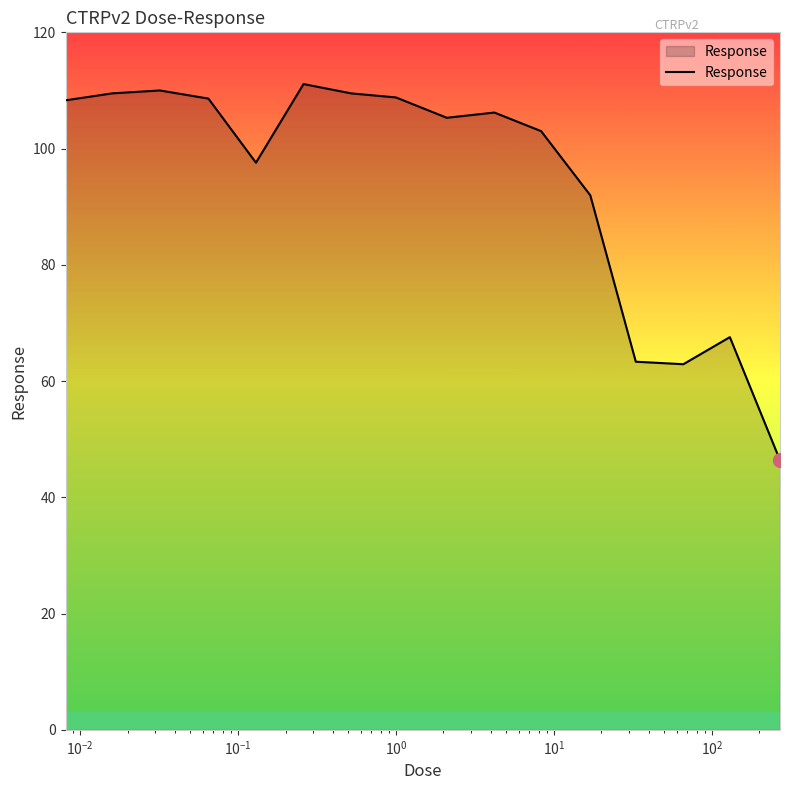

What is the smallest value displayed?

46.4